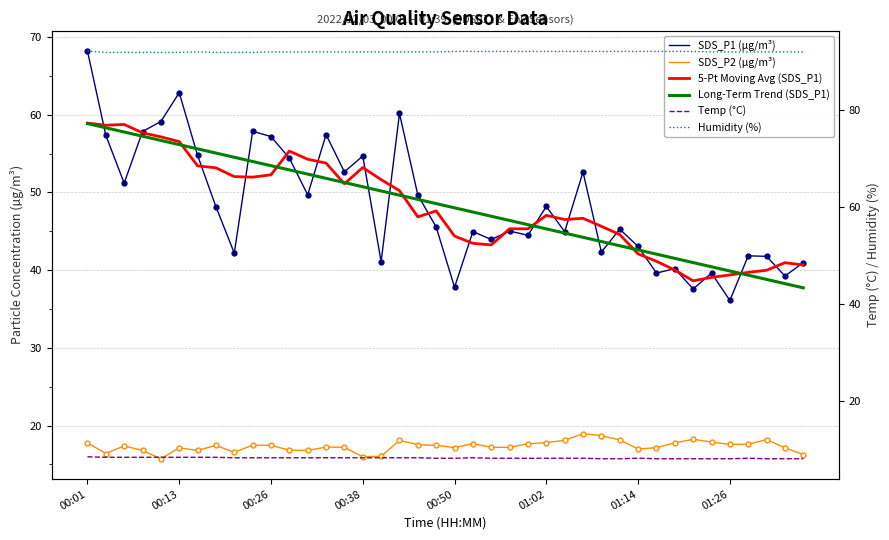

True or false: Temp (°C) has a value of 3.1 at 36.

False